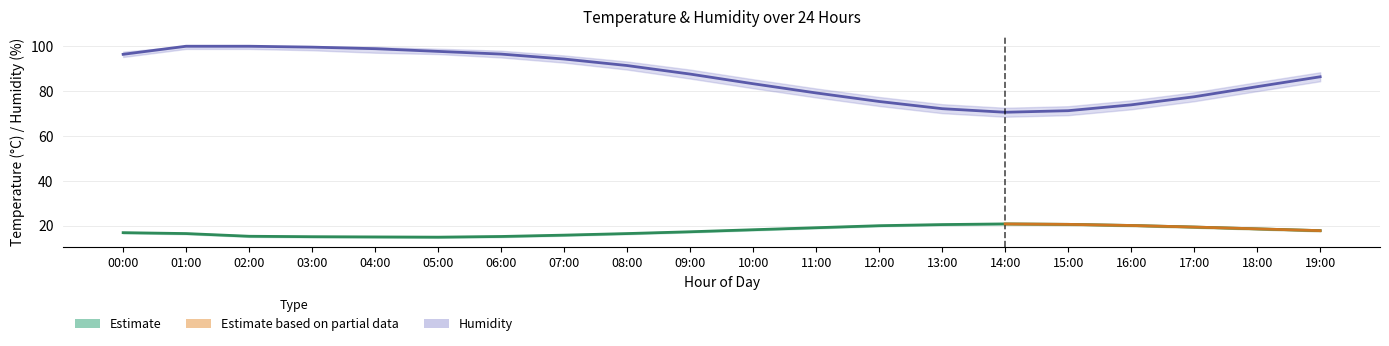

What value does the temperature_lower series have at 07:00?

15.5